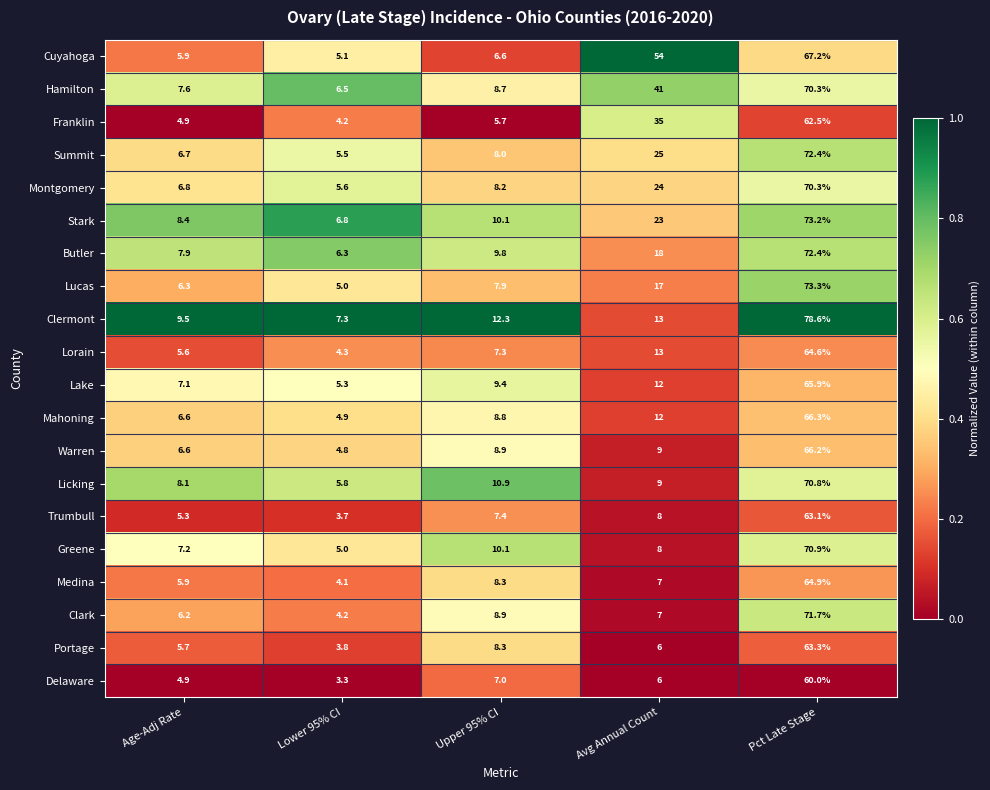

What is the smallest value displayed?

3.3